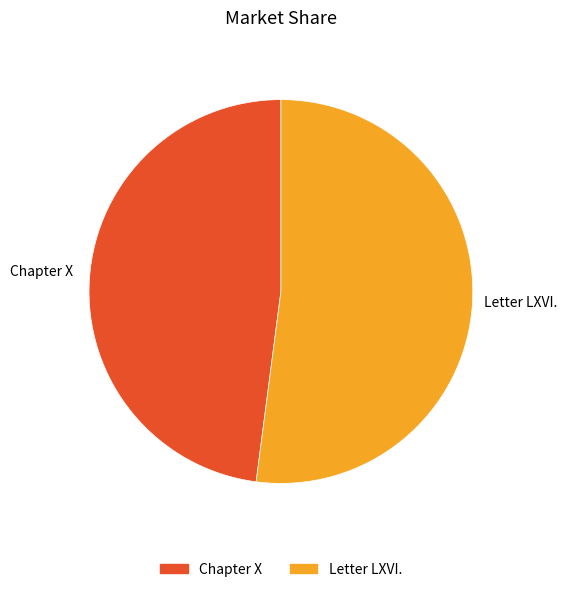

Is the sum of Letter LXVI. and Chapter X greater than half?

Yes